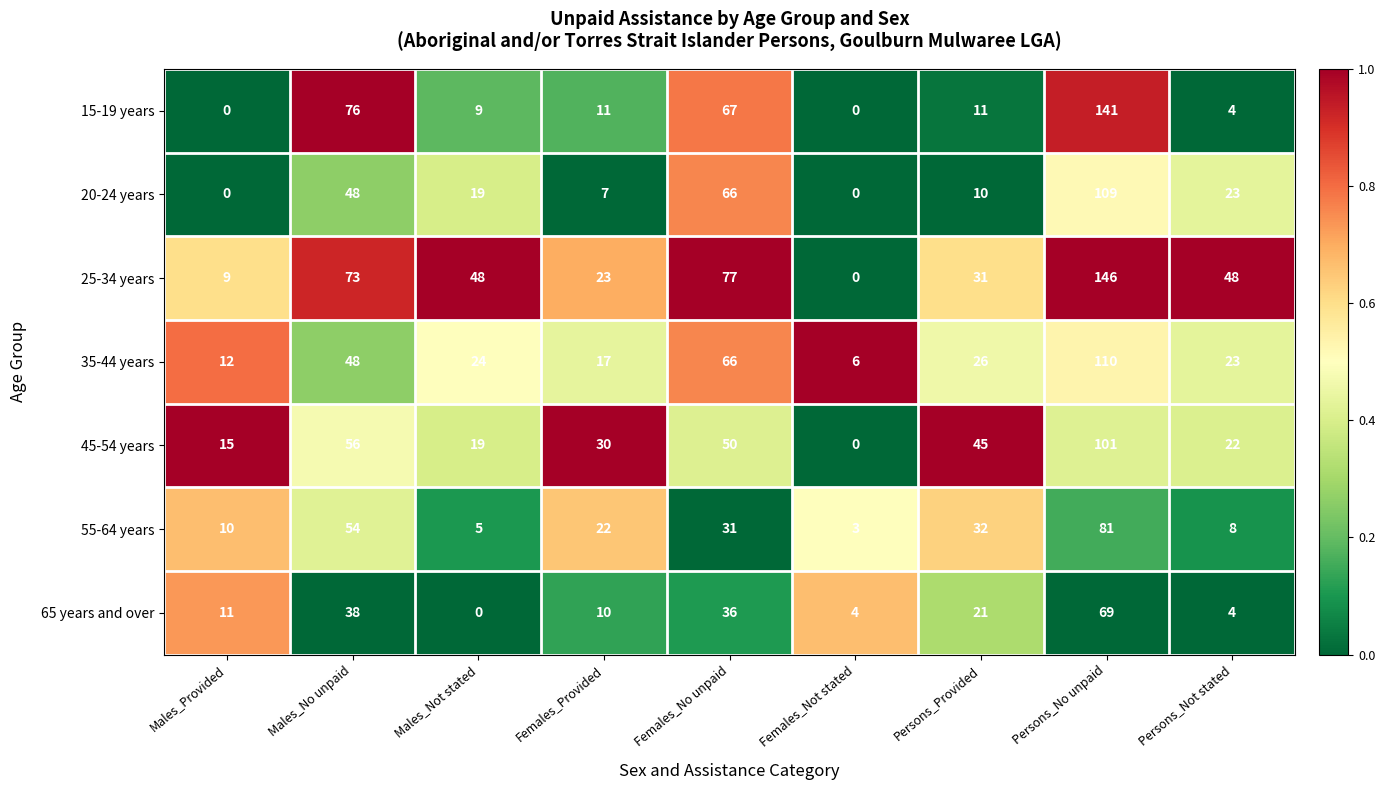

Rank the series by their maximum value, from highest to lowest.

25-34 years, 15-19 years, 35-44 years, 20-24 years, 45-54 years, 55-64 years, 65 years and over